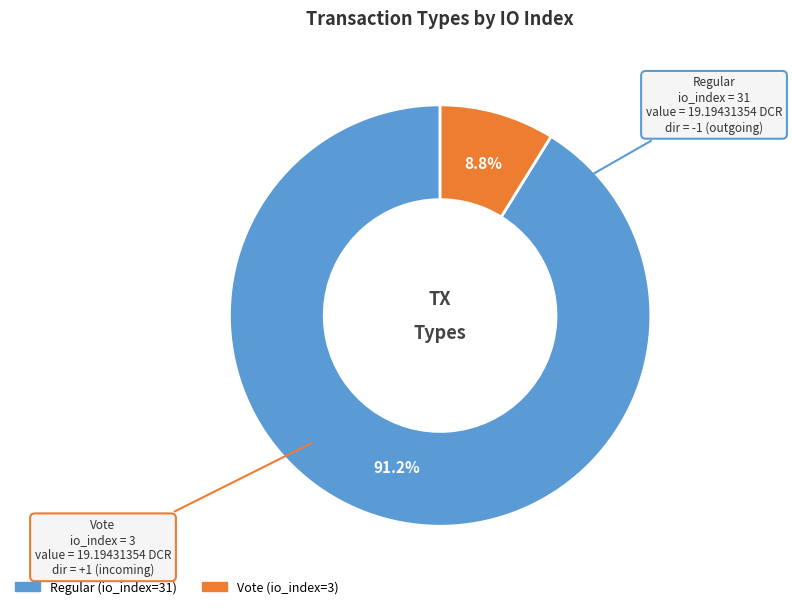

To the nearest percent, what is the average slice percentage?

50%